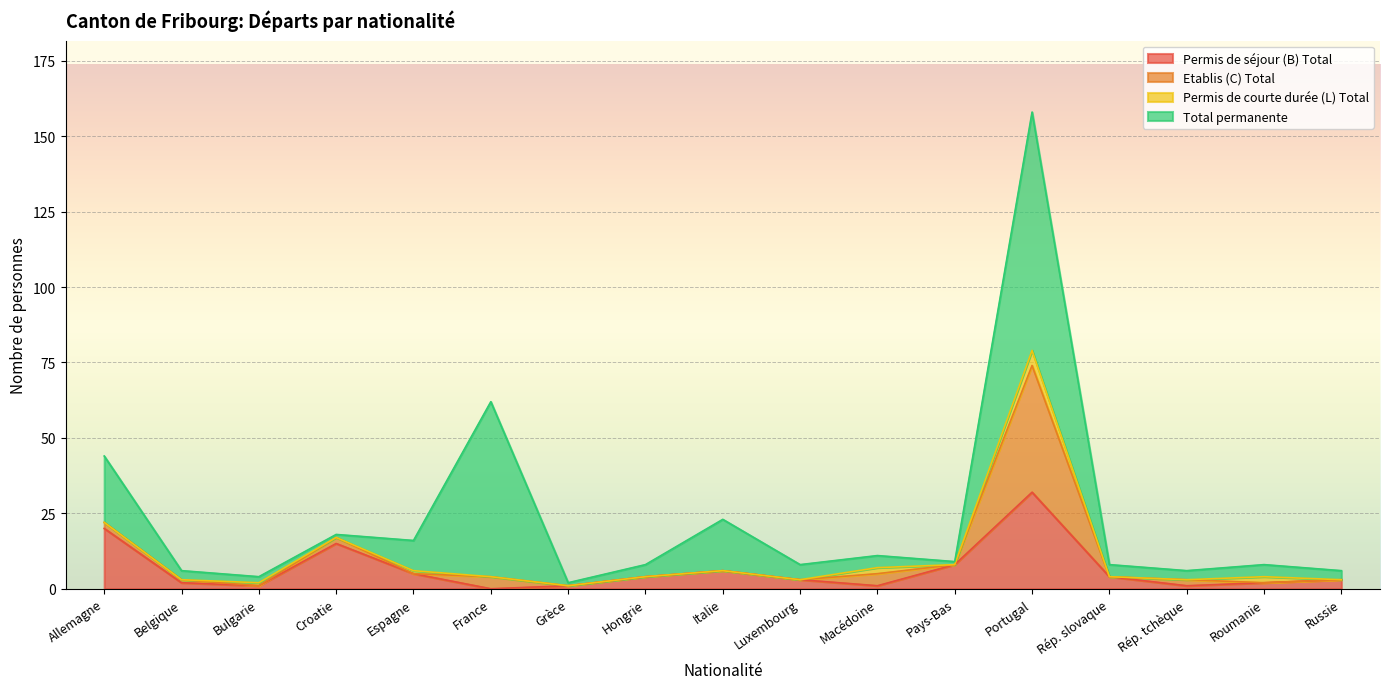

What is the label of the 6th point from the right?

Pays-Bas